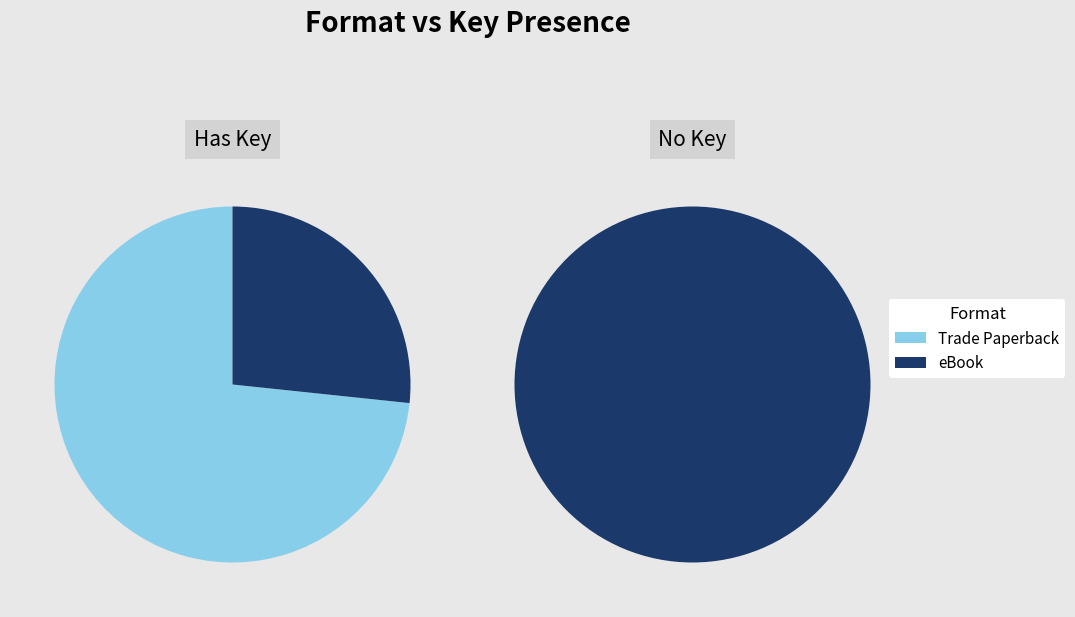

To the nearest percent, what portion does eBook represent?

39%